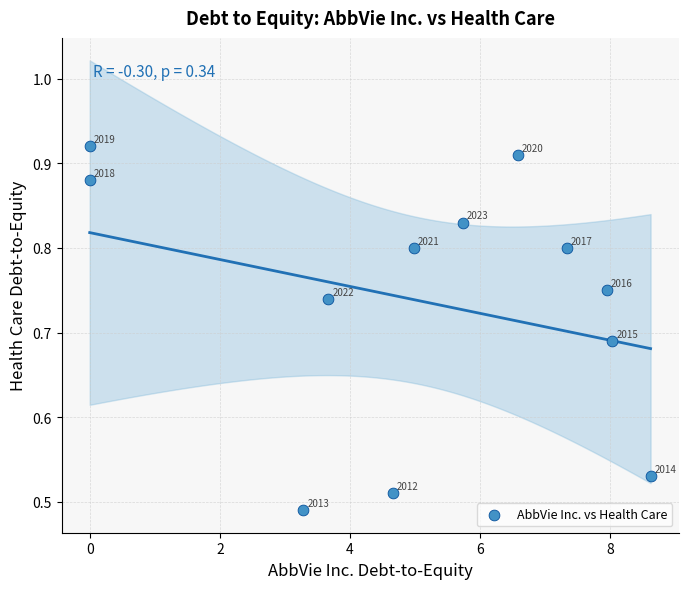

What is the range of Y values (max minus min)?

0.4